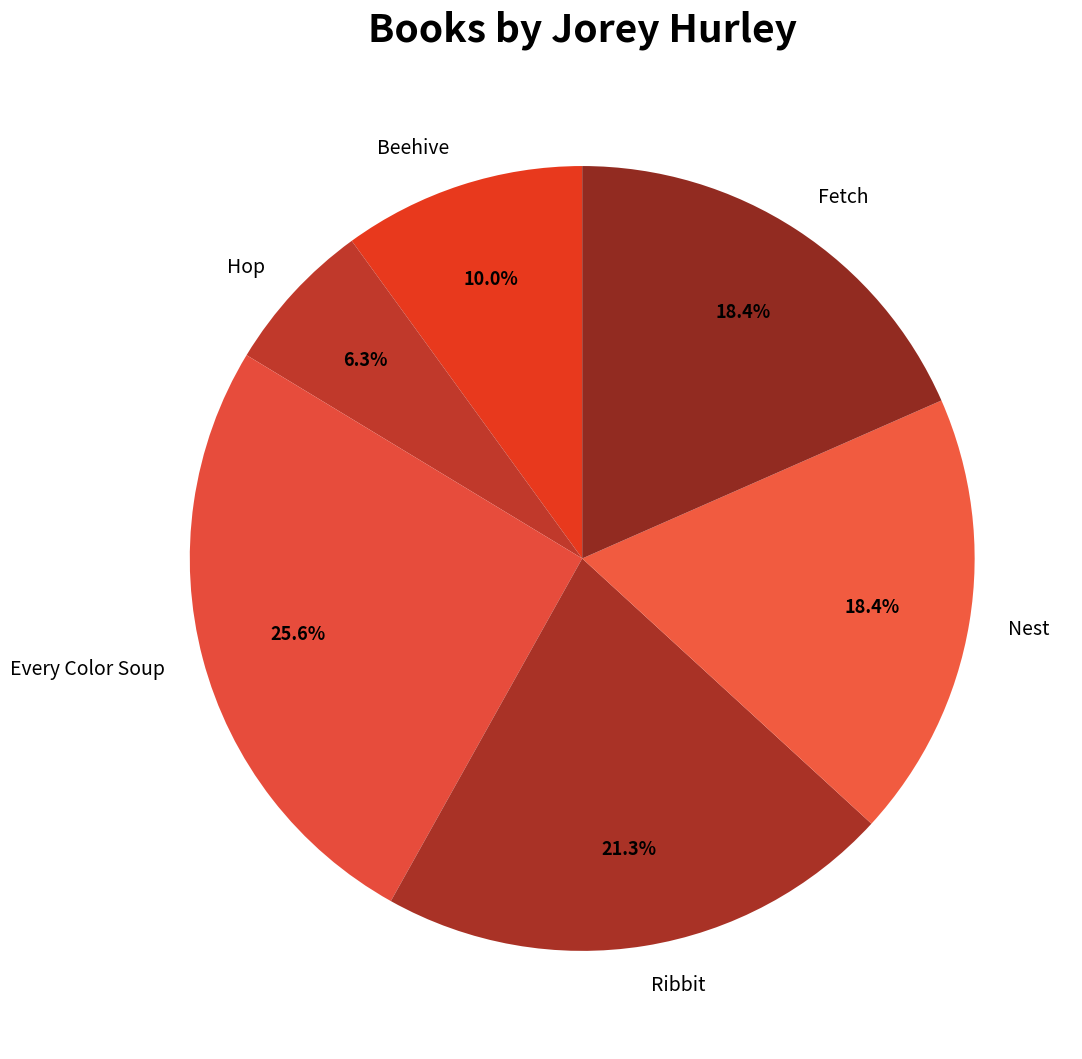

What percentage is NOT represented by Hop?

93.7%